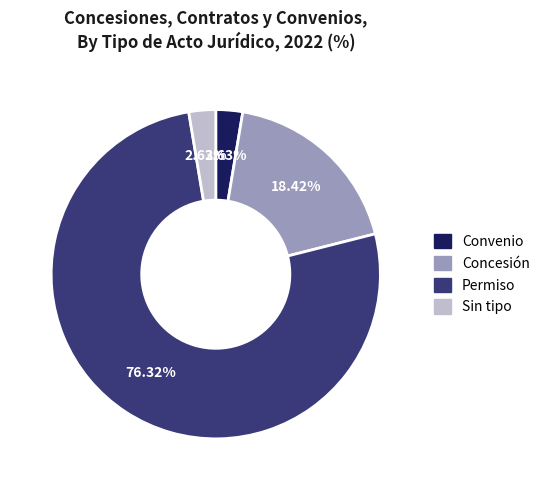

To the nearest percent, what is the difference between the largest and smallest slice percentages?

74%